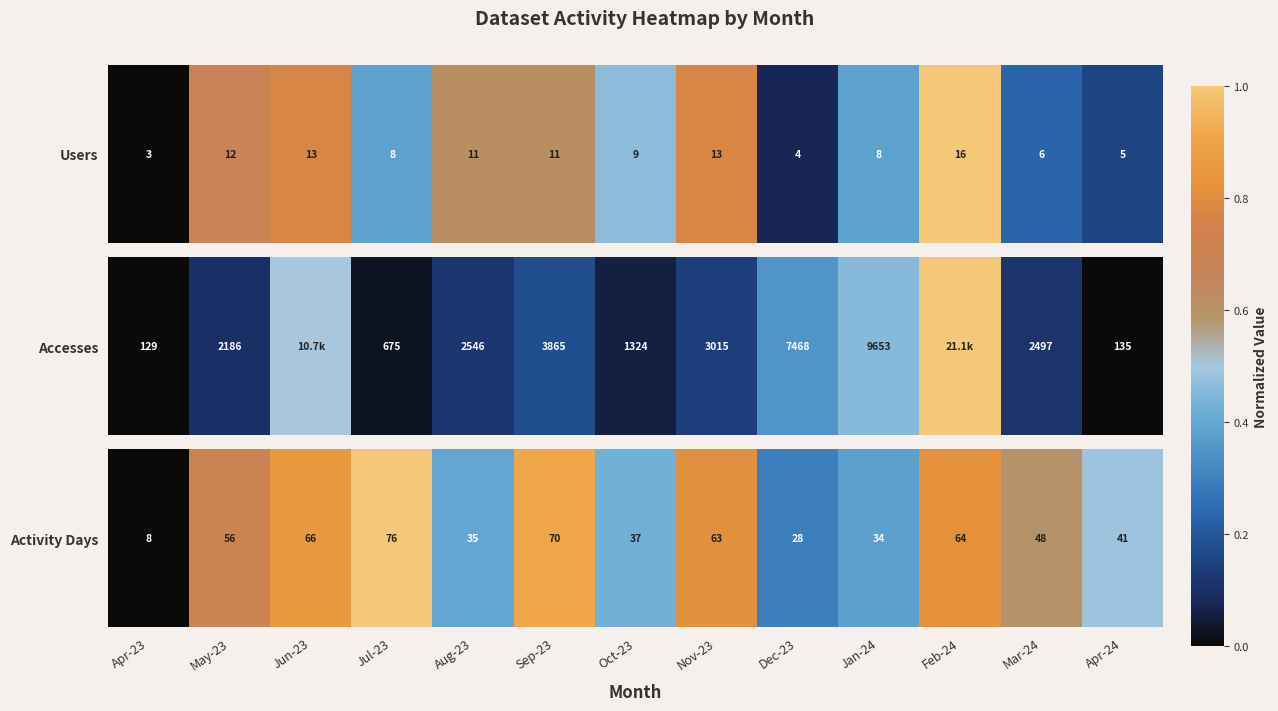

List the labels in order of value, largest first.

Jul-23, Sep-23, Jun-23, Feb-24, Nov-23, May-23, Mar-24, Apr-24, Oct-23, Aug-23, Jan-24, Dec-23, Apr-23